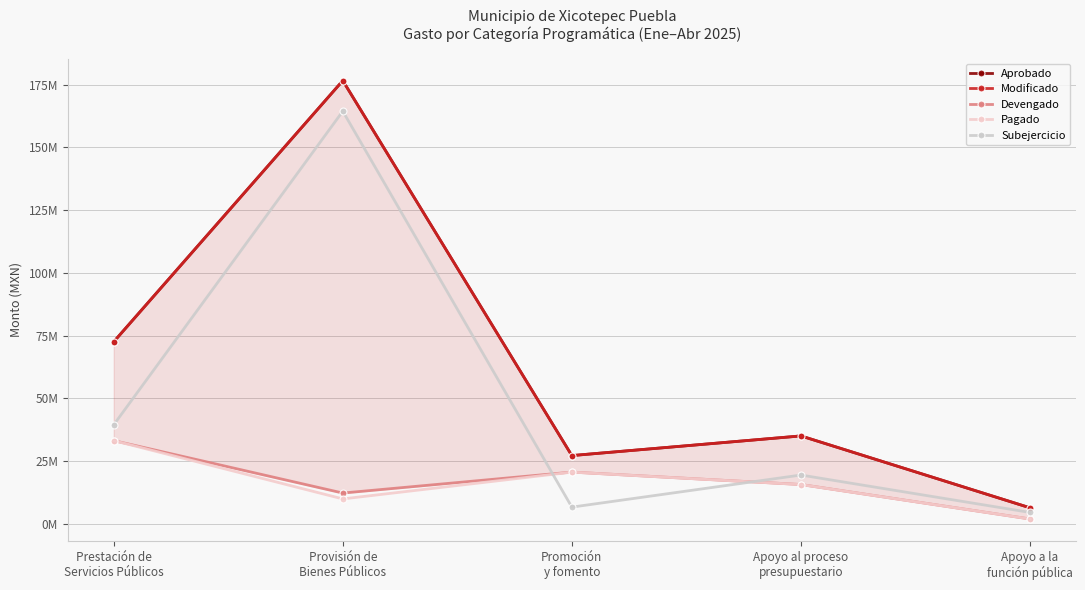

What is the approximate value of Devengado at Provisión de
Bienes Públicos?

12196965.6